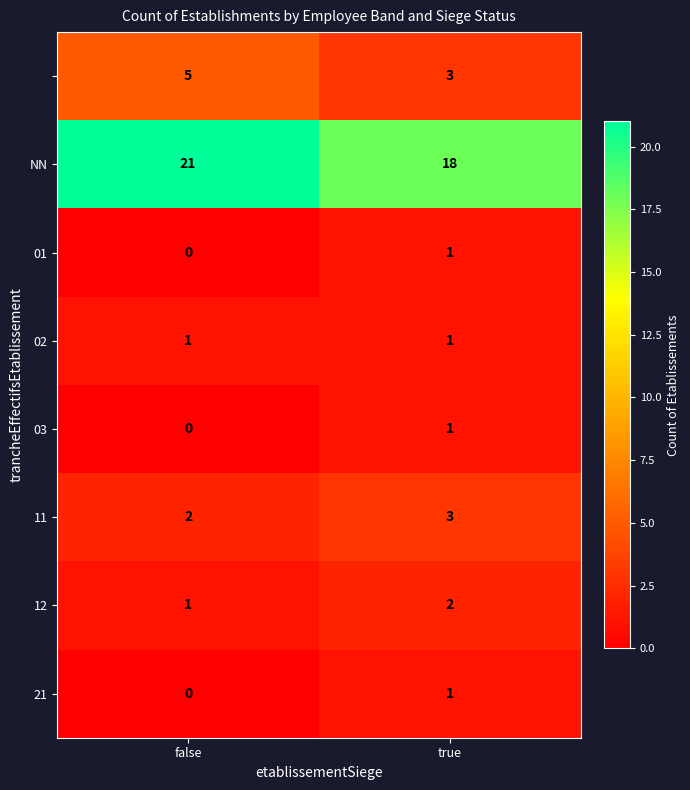

What is the spread (max minus min) of values at true?

17